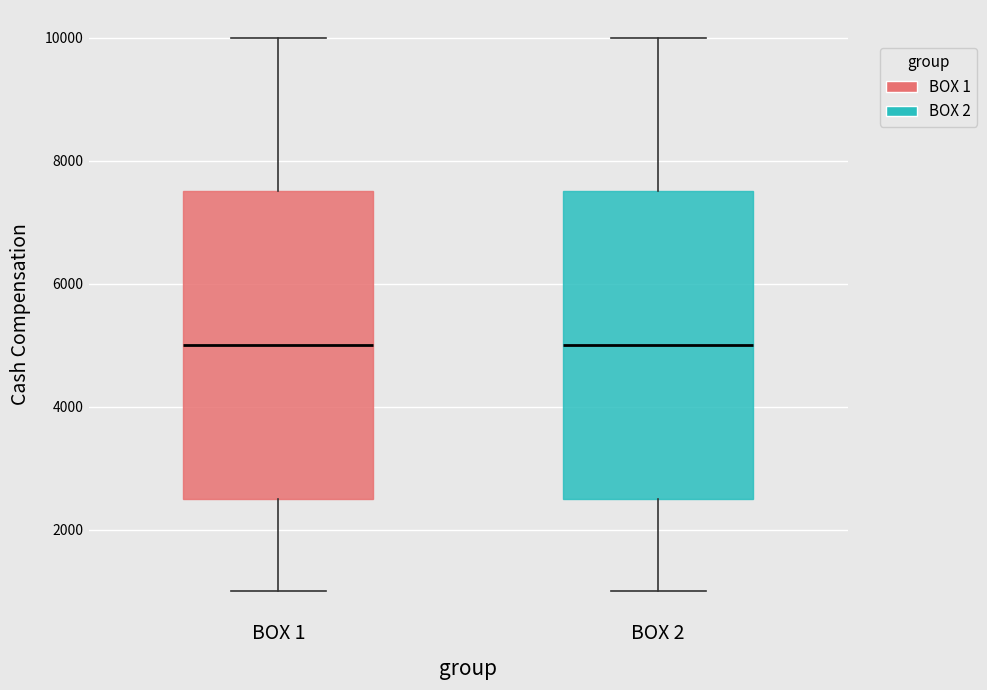

Where does the median line of the box for BOX 2 sit on the y-axis? The values are not printed on the chart, so give them approximately, as read against the axis.

5000